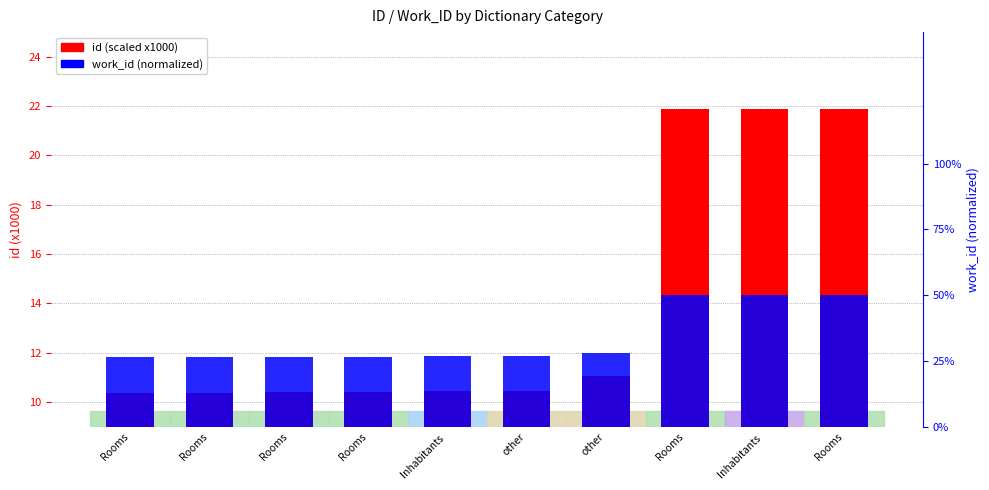

Which series has the largest total across all categories?

id (scaled x1000)